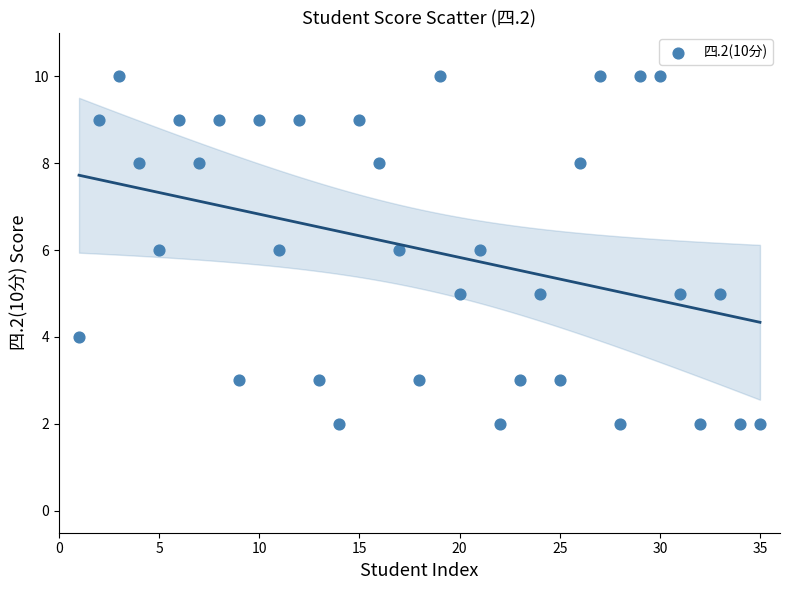

What is the range of Y values (max minus min)?

8